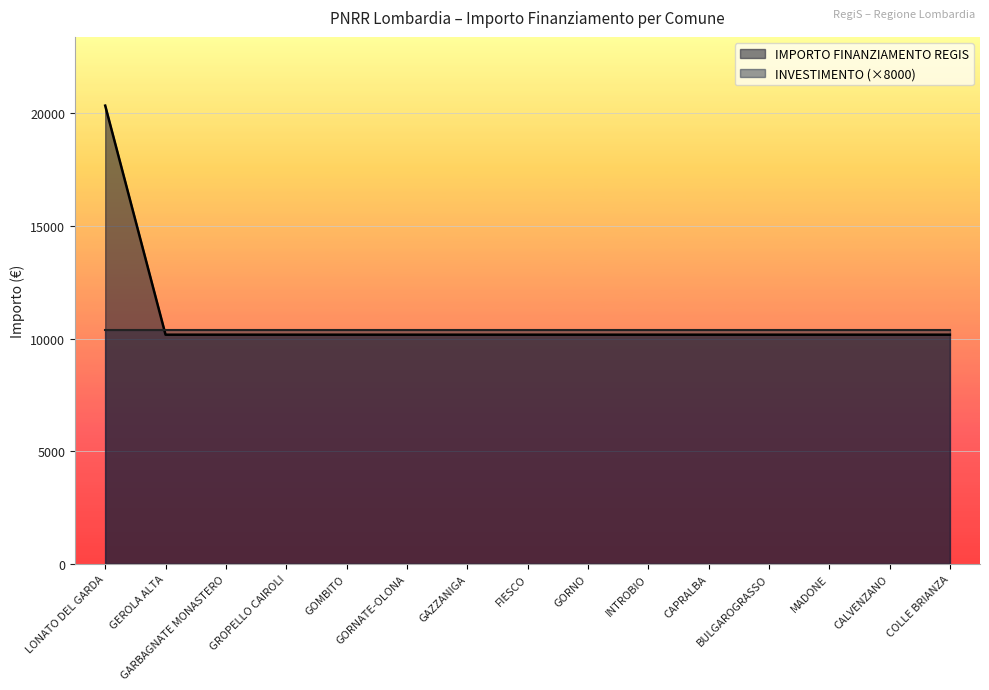

Which category has the highest value across all series?

LONATO DEL GARDA